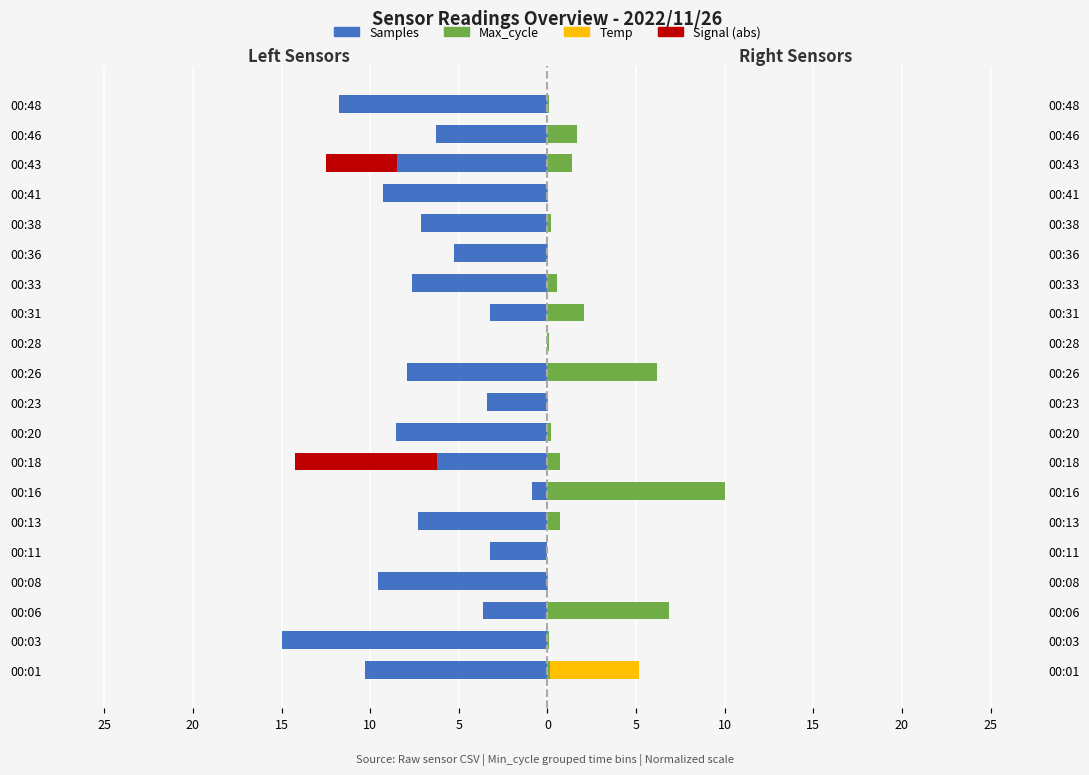

Count the Temp values in the range 0 to 1.

19